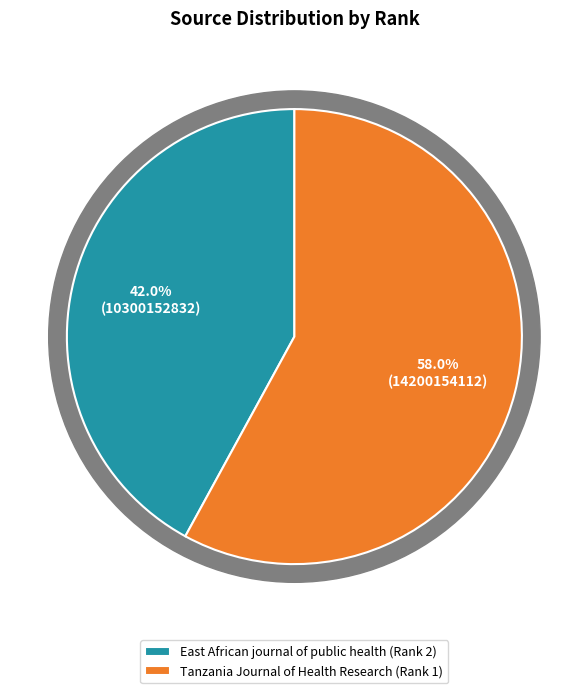

How many segments does this pie chart have?

2